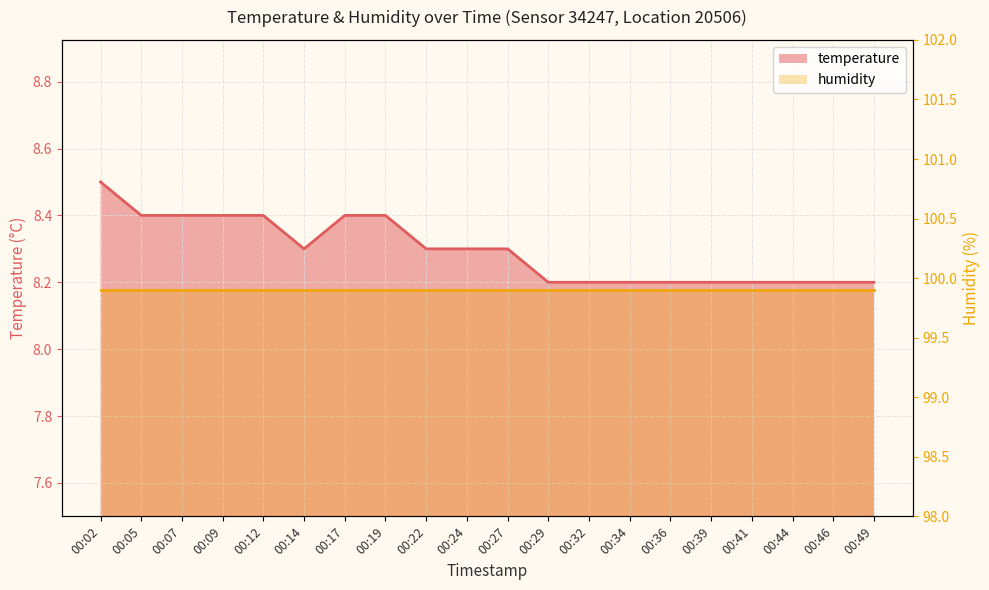

List the labels in order of value, largest first.

00:02, 00:05, 00:07, 00:09, 00:12, 00:17, 00:19, 00:14, 00:22, 00:24, 00:27, 00:29, 00:32, 00:34, 00:36, 00:39, 00:41, 00:44, 00:46, 00:49